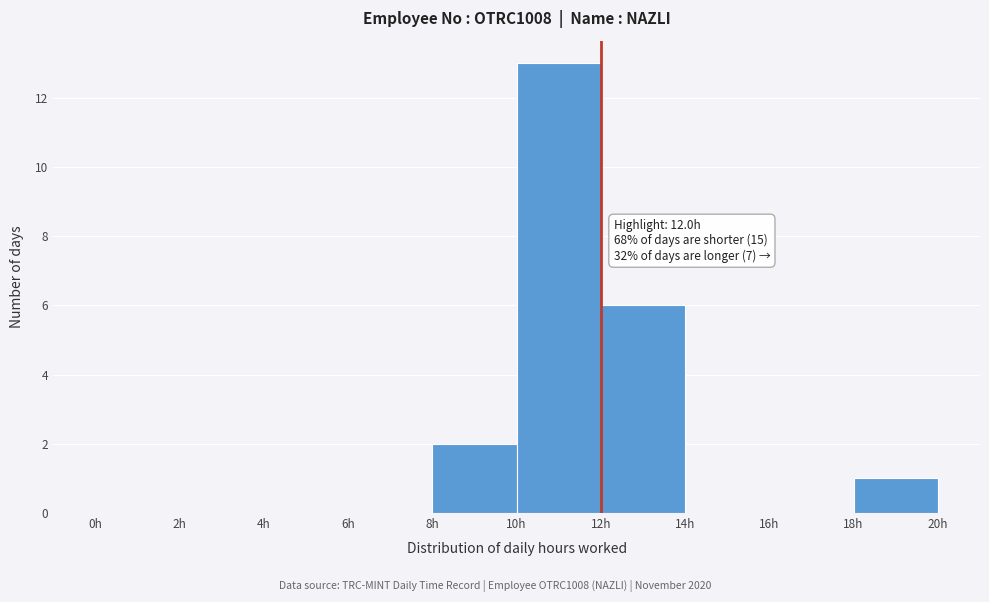

Which range on the x-axis has the tallest bar?

10 to 12